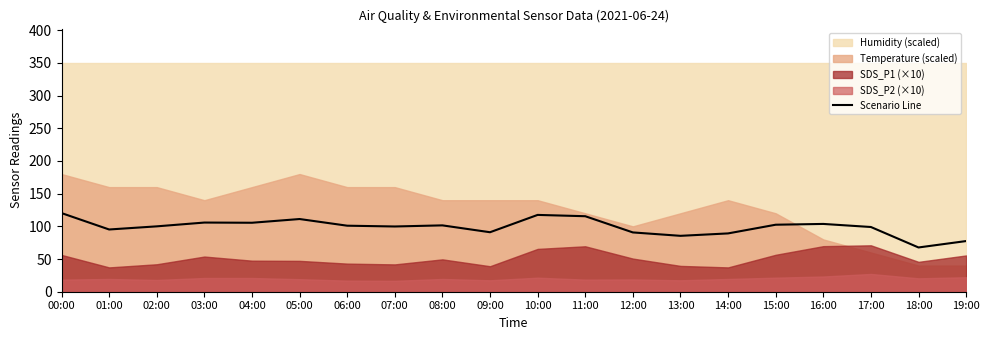

What is the change in value from 01:00 to 09:00?

-4.2